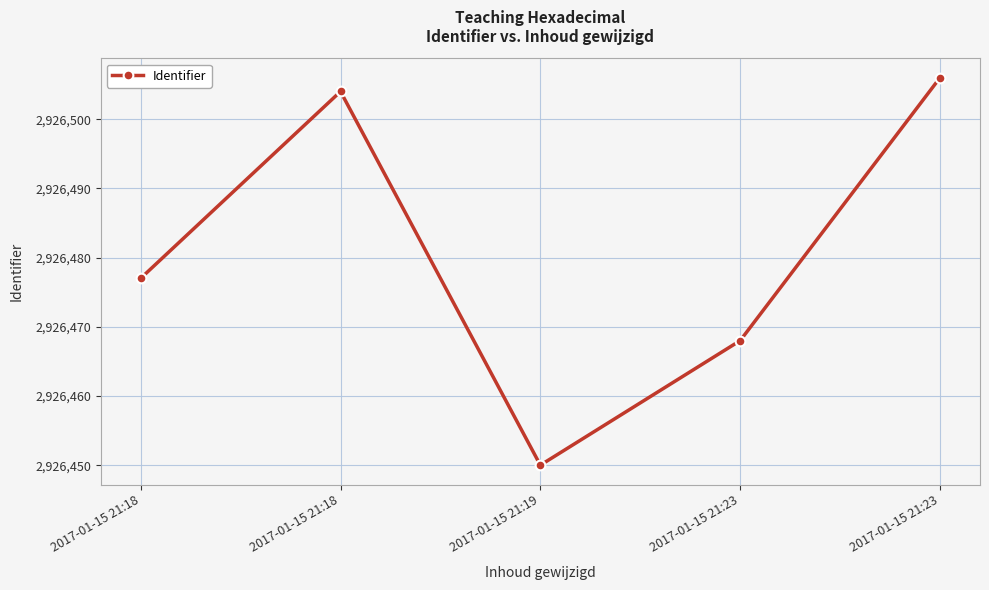

At which category does the data reach its first local peak?

2017-01-15 21:18